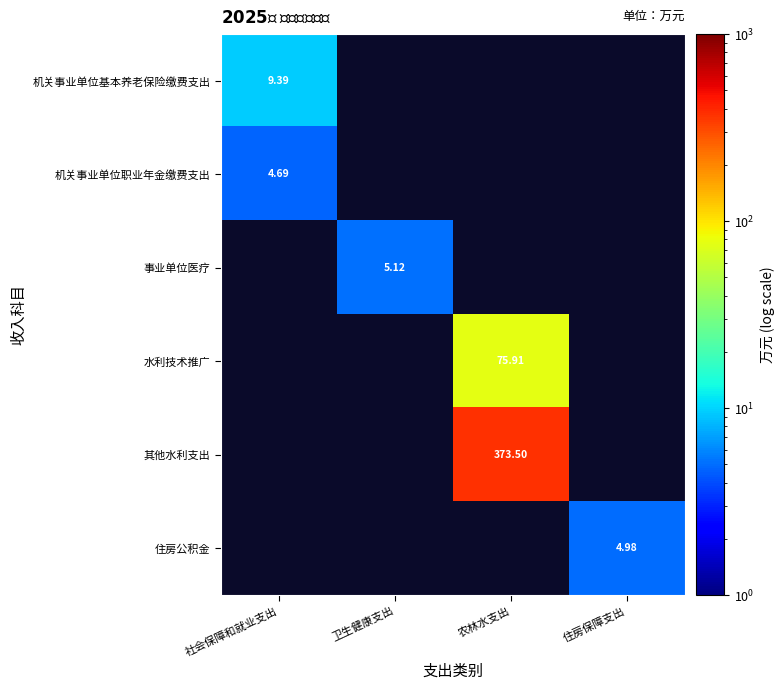

True or false: 事业单位医疗 has a value of 5.1 at 卫生健康支出.

True